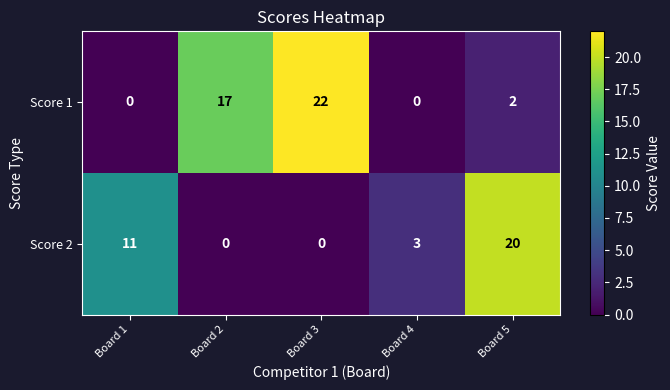

True or false: Score 2 has a value of 3 at Board 4.

True